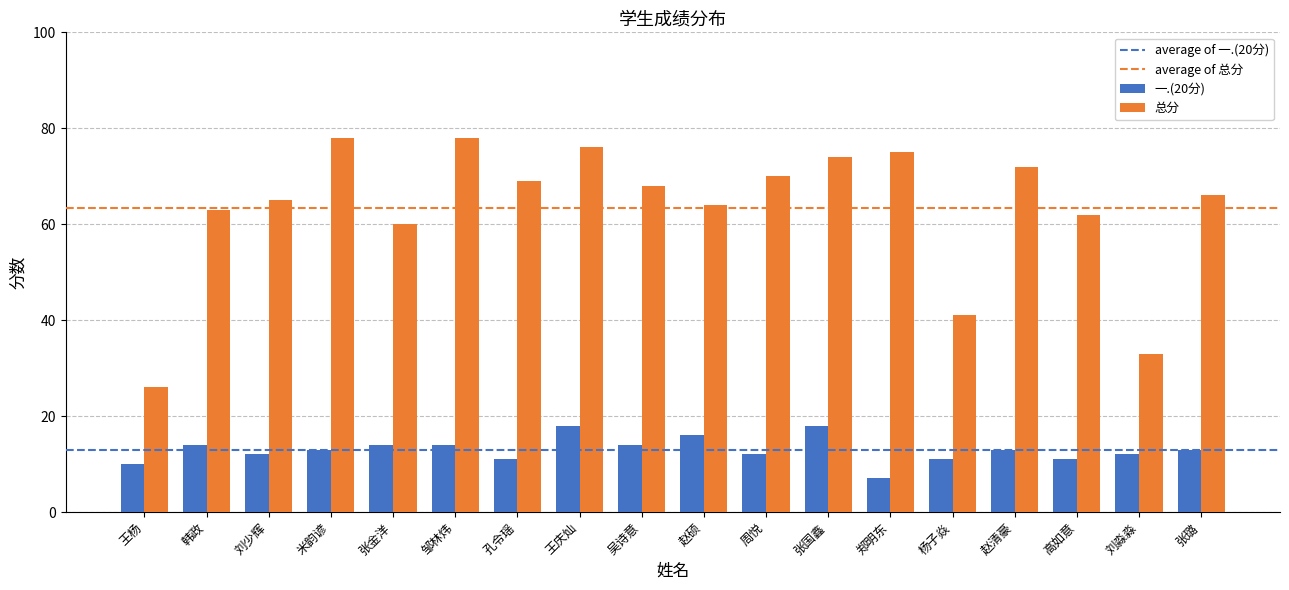

What is the total value across all series at 张金洋?

74